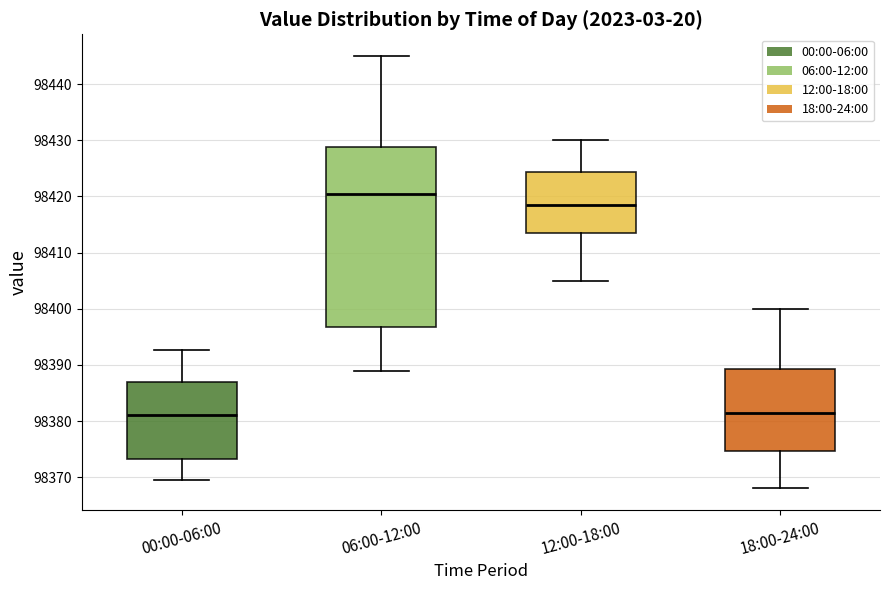

Where is the upper edge of the box for 06:00-12:00 on the y-axis? The values are not printed on the chart, so give them approximately, as read against the axis.

98429